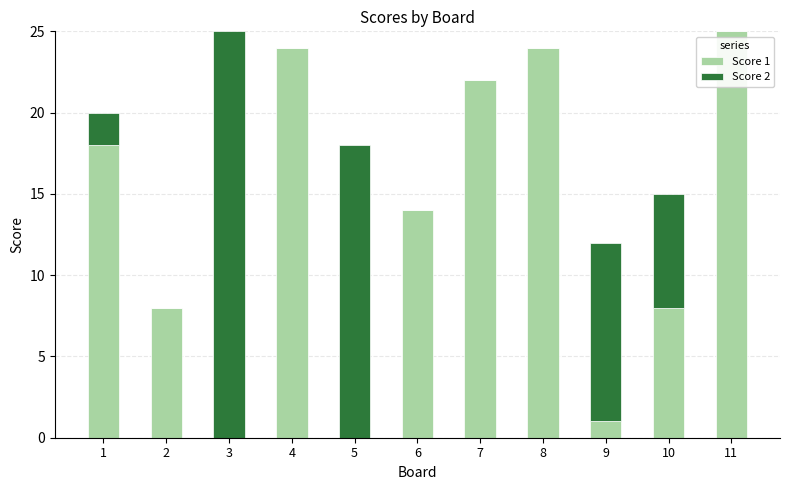

What is the highest value of the Score 1 series?

25